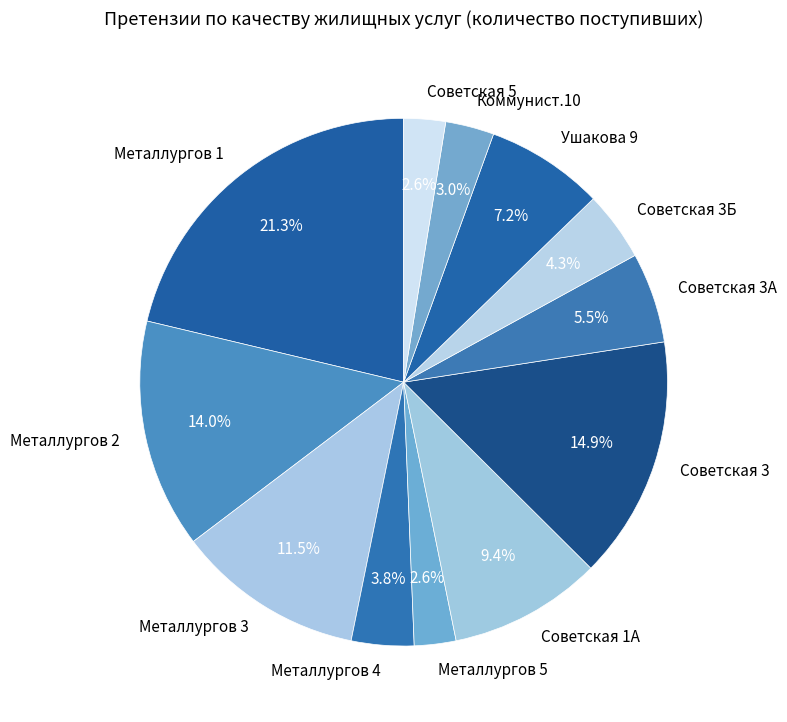

Does Металлургов 2 account for over 50% of the chart?

No